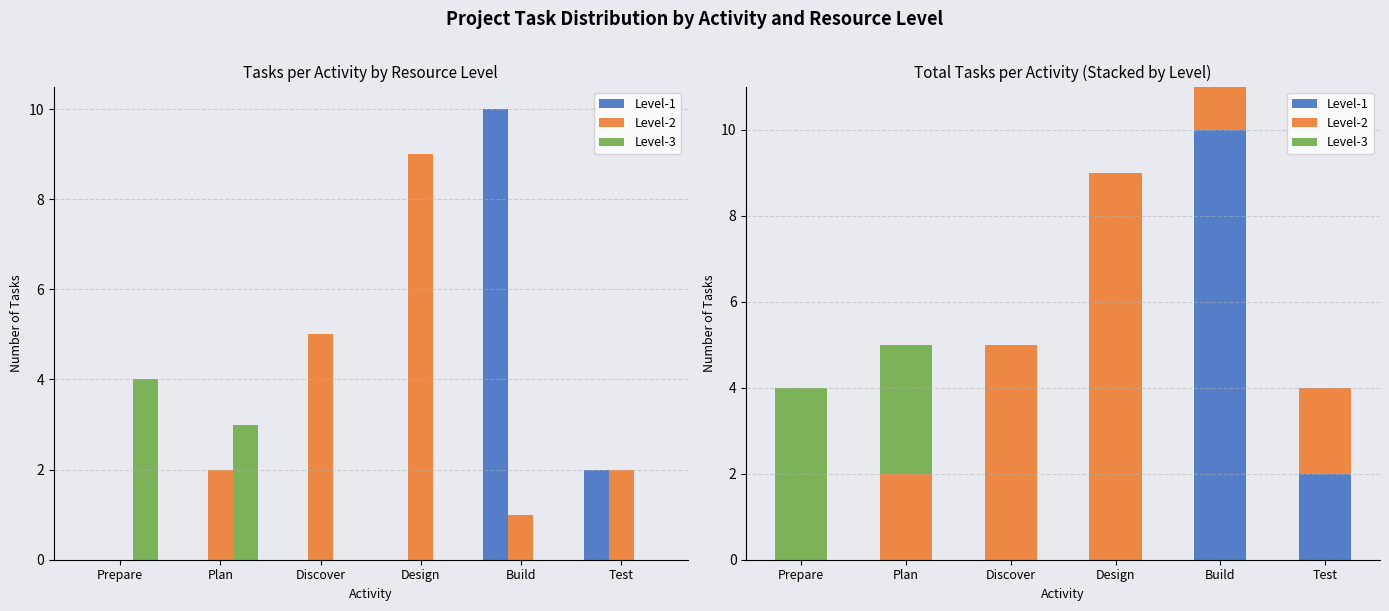

Where is Level-3 nearest to the value 2?

Plan